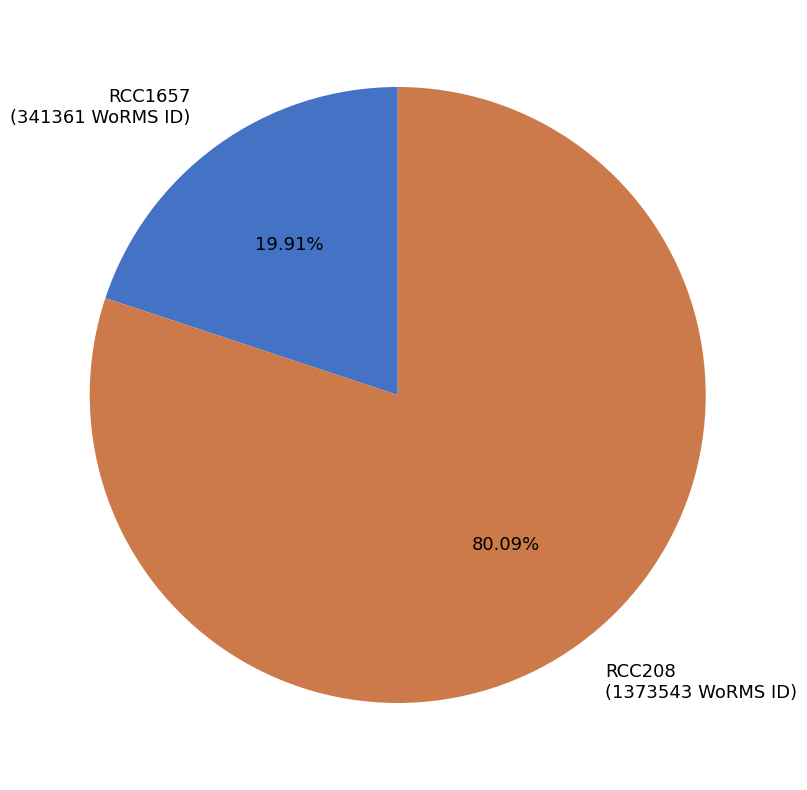

How many slices are in this pie chart?

2